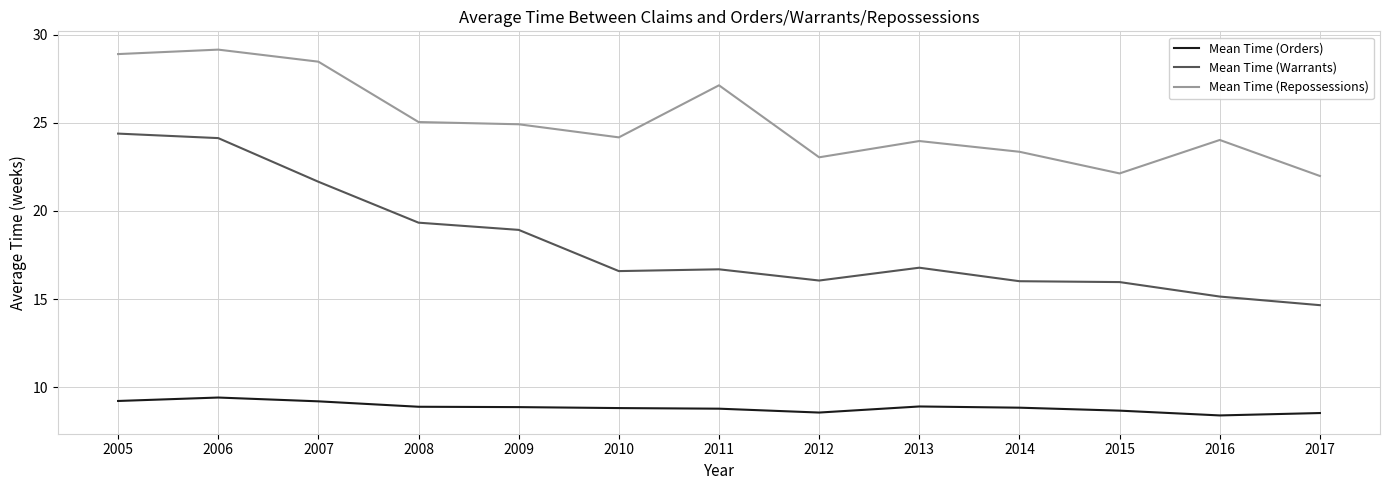

True or false: Mean Time (Repossessions) has more than 0 points higher than both neighbors.

True